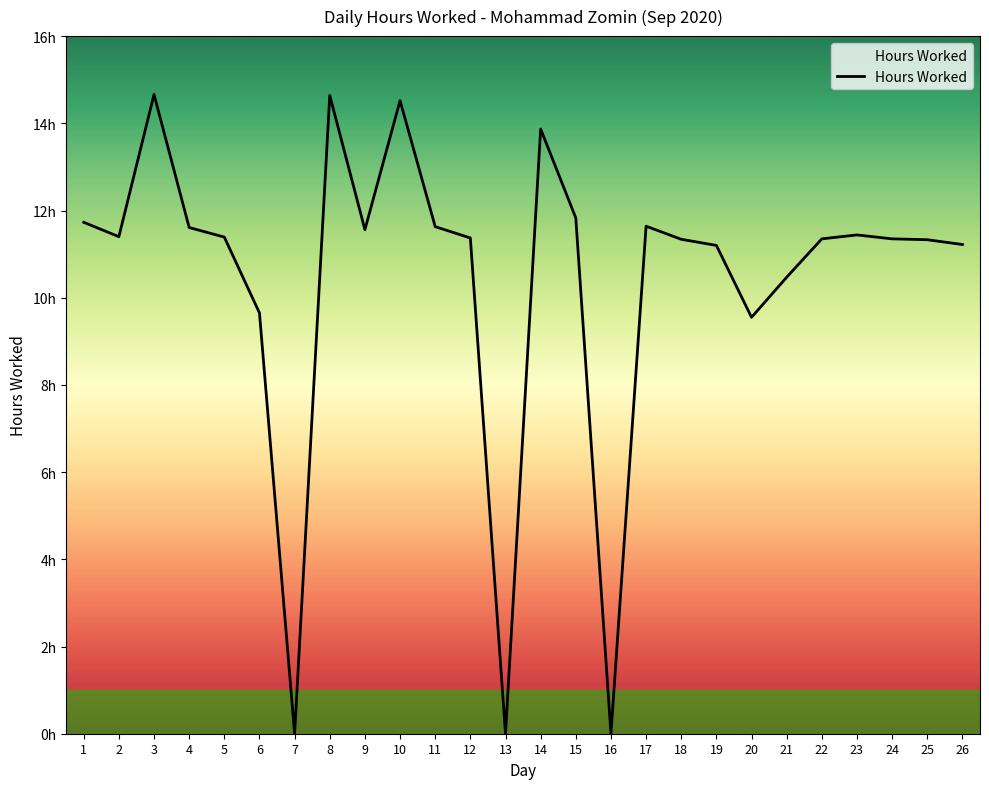

Does the chart display data point markers on the line(s)?

No